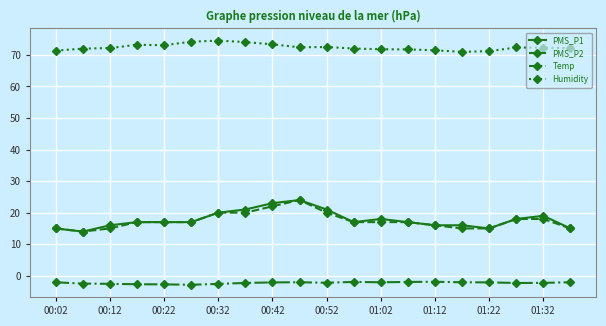

What is the greatest value displayed?

74.5